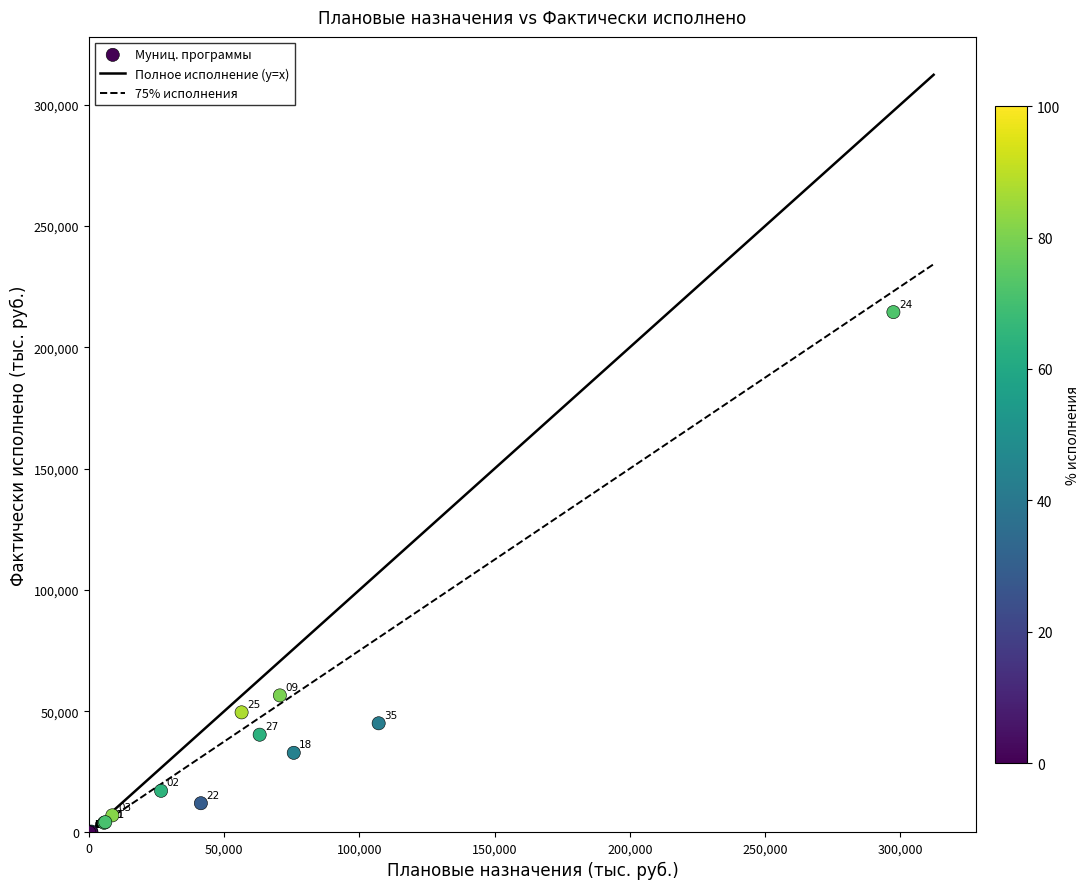

What Y value in the scatter plot is closest to 107230?

56491.5